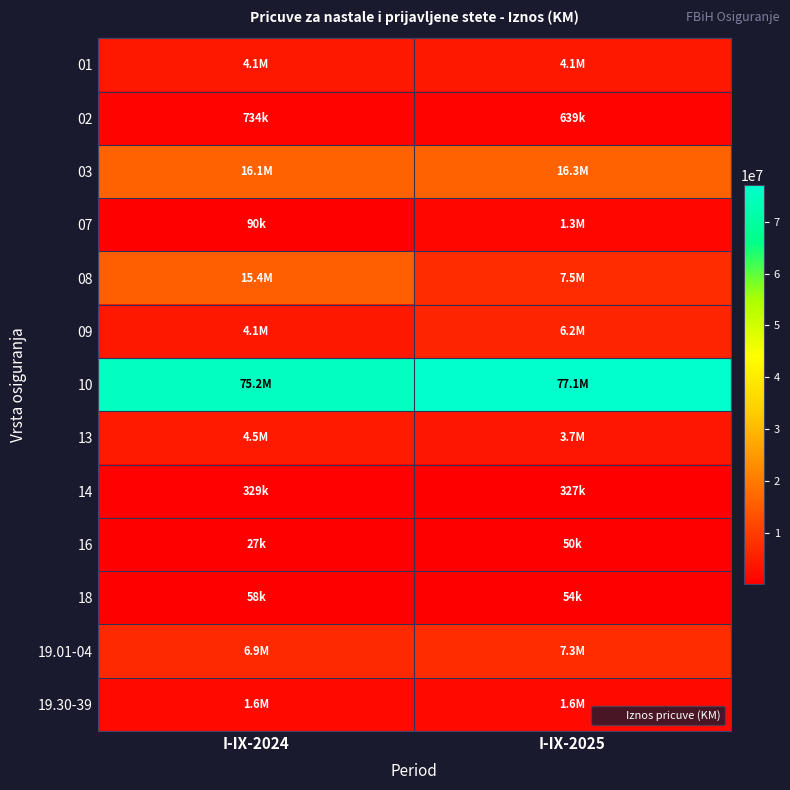

Reading left to right, list all the values displayed in this chart.

01: I-IX-2024=4073550	I-IX-2025=4060869
02: I-IX-2024=733636	I-IX-2025=638697
03: I-IX-2024=16136486	I-IX-2025=16283812
07: I-IX-2024=90185	I-IX-2025=1330420
08: I-IX-2024=15447369	I-IX-2025=7498358
09: I-IX-2024=4137979	I-IX-2025=6201087
10: I-IX-2024=75196415	I-IX-2025=77113324
13: I-IX-2024=4502851	I-IX-2025=3665917
14: I-IX-2024=328977	I-IX-2025=326581
16: I-IX-2024=26940	I-IX-2025=49925
18: I-IX-2024=57658	I-IX-2025=53738
19.01-04: I-IX-2024=6891835	I-IX-2025=7278846
19.30-39: I-IX-2024=1599690	I-IX-2025=1601721